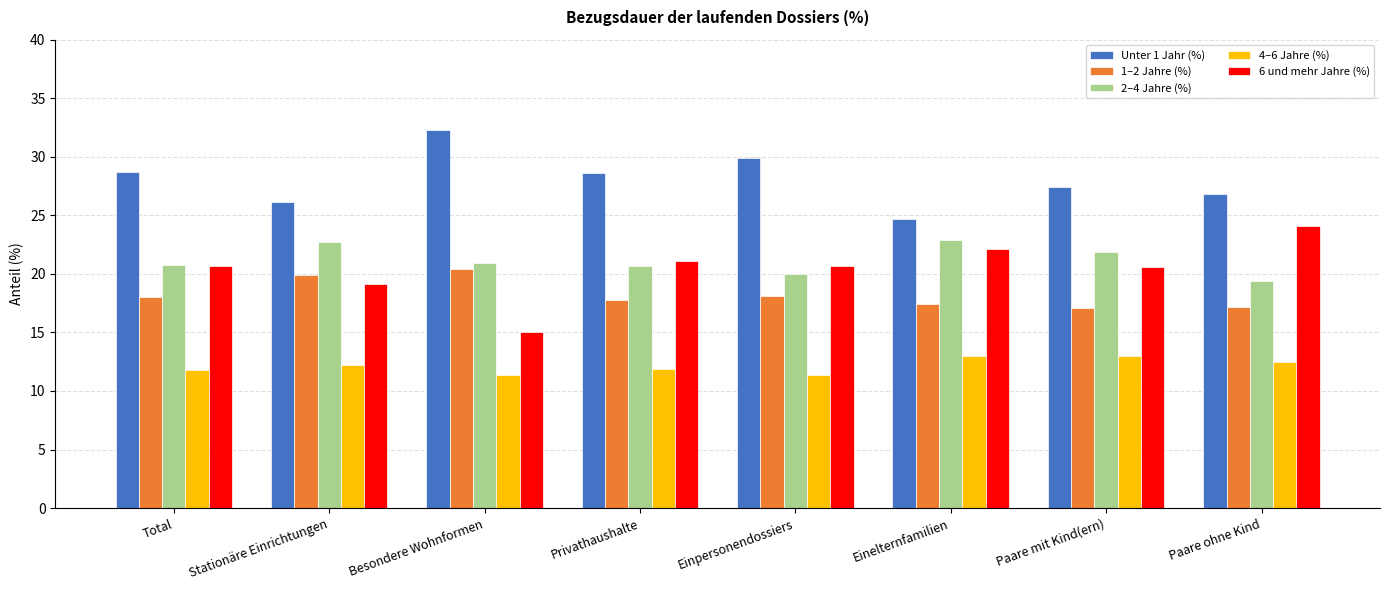

Is the value of Unter 1 Jahr (%) at Besondere Wohnformen greater than the value of 6 und mehr Jahre (%) at Total?

Yes